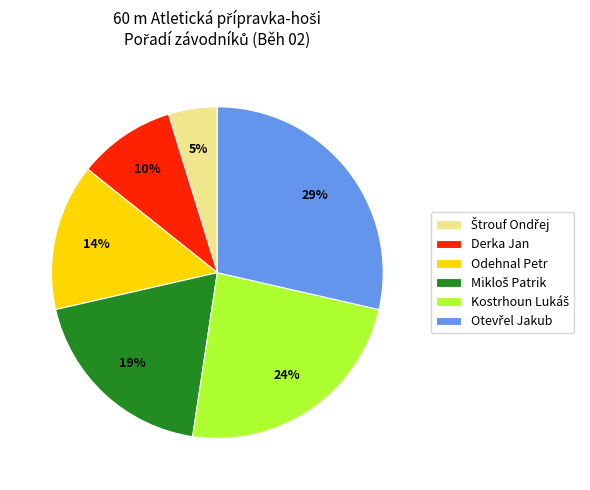

To the nearest percent, what percentage of the pie is Odehnal Petr?

14%